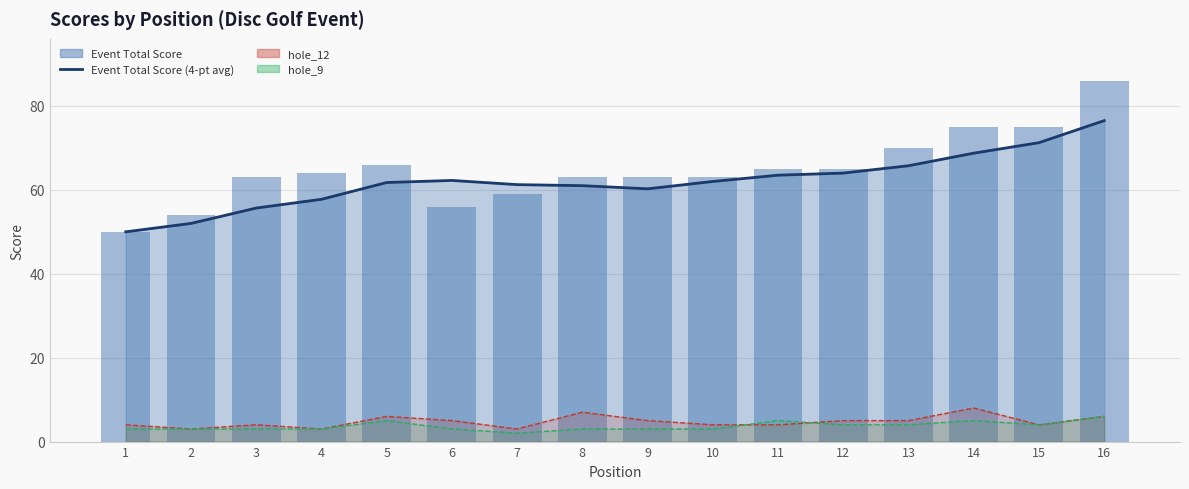

Count the number of data series in this chart.

4